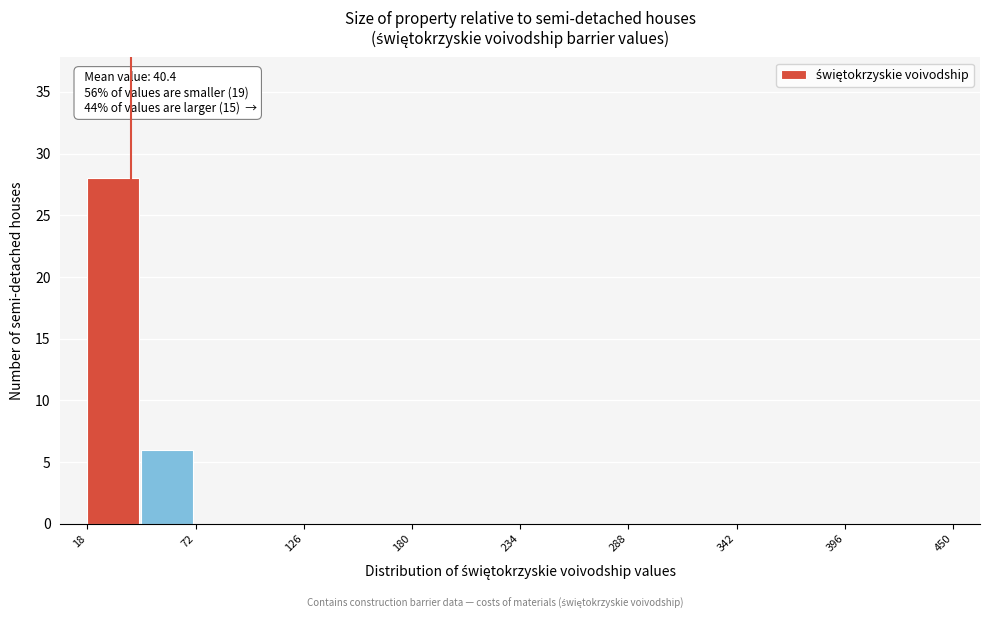

Around what value on the x-axis is the tallest bar? Give the approximate position of its centre, as read against the axis.

30